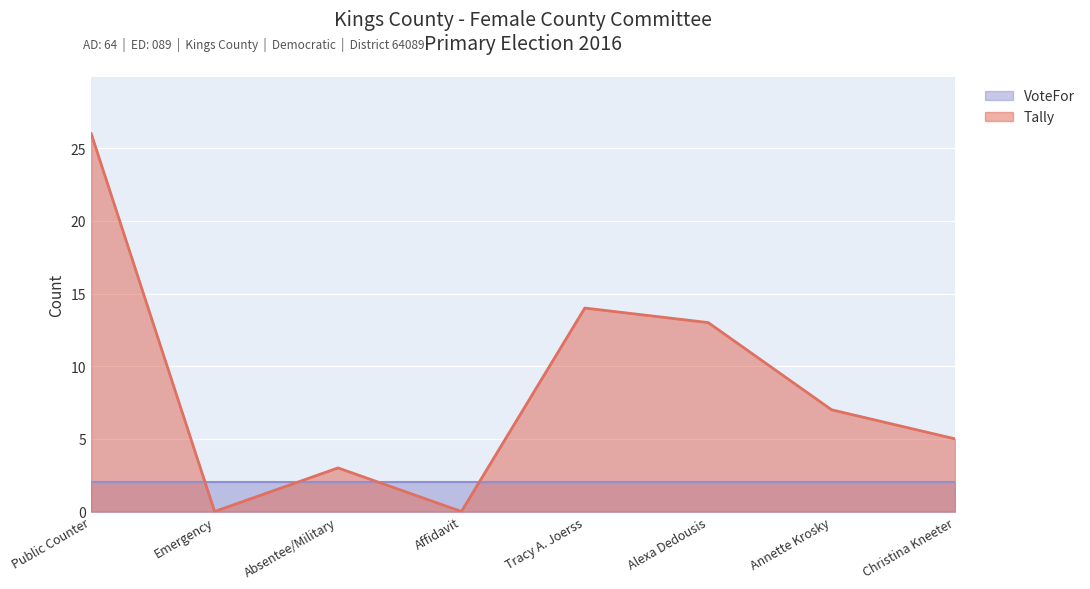

Reading left to right, extract all data points from this chart.

Public Counter=26	Emergency=0	Absentee/Military=3	Affidavit=0	Tracy A. Joerss=14	Alexa Dedousis=13	Annette Krosky=7	Christina Kneeter=5